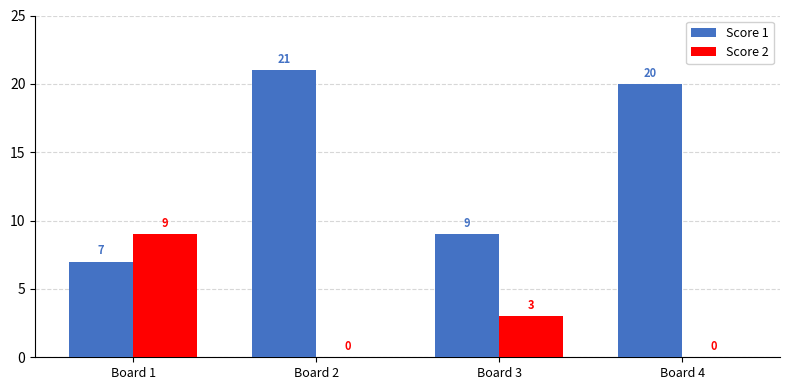

Which series has the widest spread of values?

Score 1